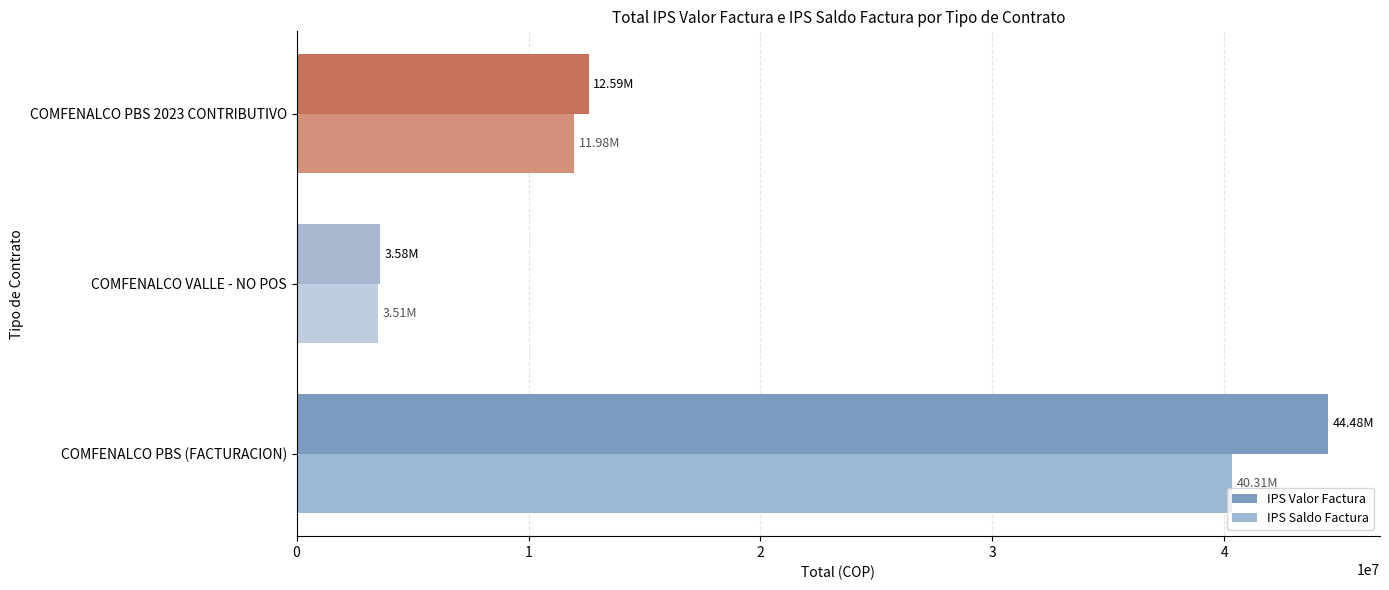

Count the number of data series in this chart.

2